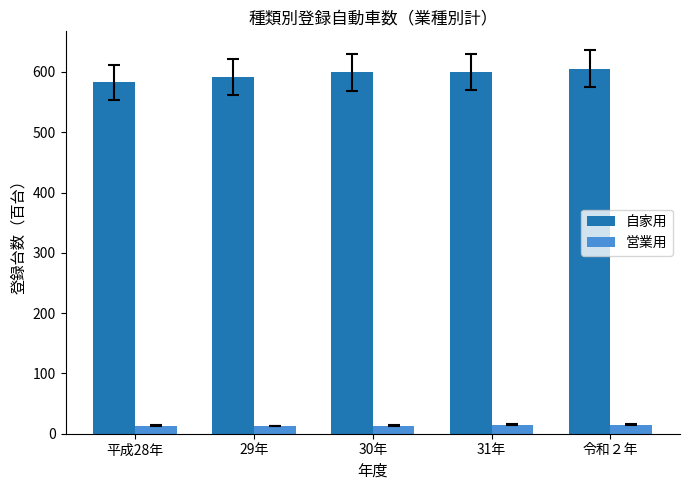

What is the difference between the maximum and minimum values in the 営業用 series?

1.8